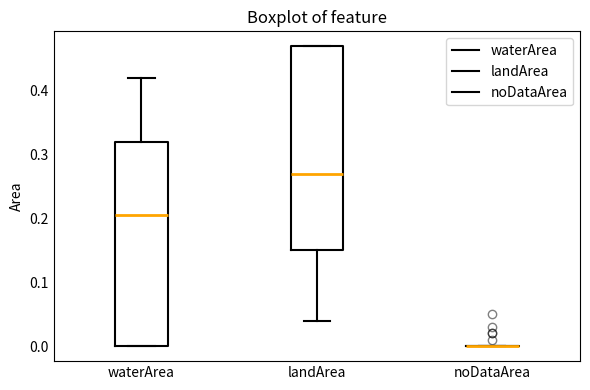

Reading left to right, transcribe this box plot: for each box, give where its median line is, the range the box spans, and where its two whiskers end, as read against the y-axis. The values are not printed on the chart, so give them approximately, as read against the axis.

waterArea: median 0.21, box 0.00 to 0.32, whiskers 0.00 to 0.42
landArea: median 0.27, box 0.15 to 0.47, whiskers 0.04 to 0.47
noDataArea: box collapsed to a line at 0.00, whiskers 0.00 to 0.00